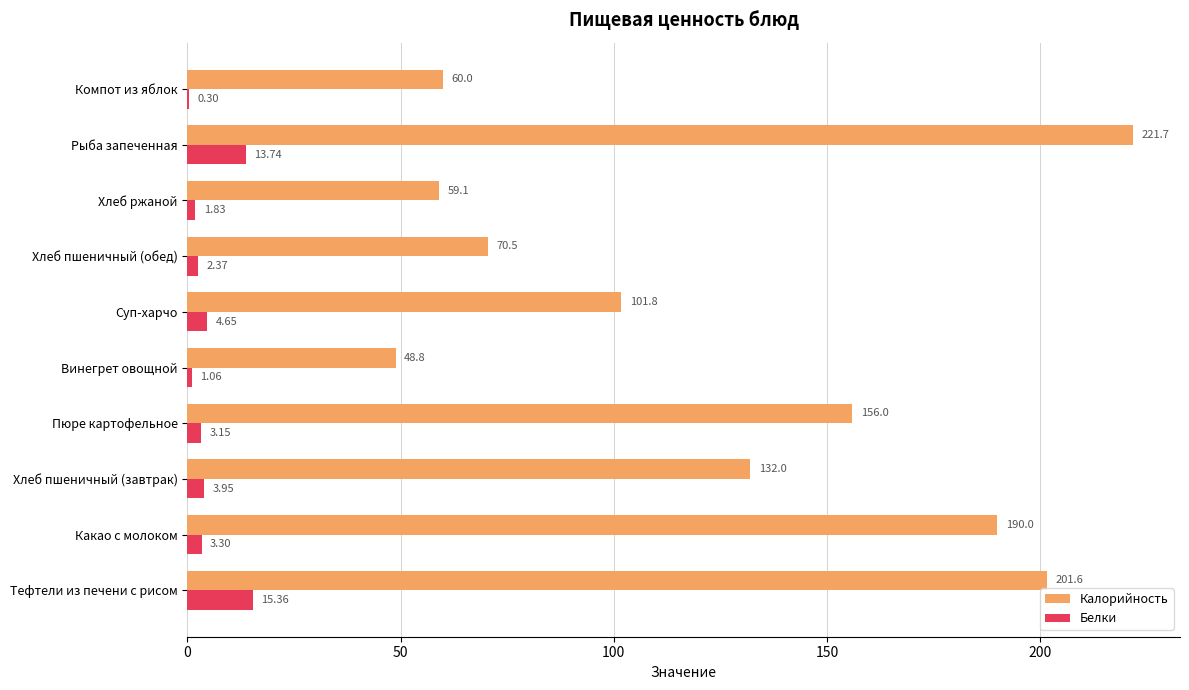

Where is Калорийность nearest to the value 135?

Хлеб пшеничный (завтрак)